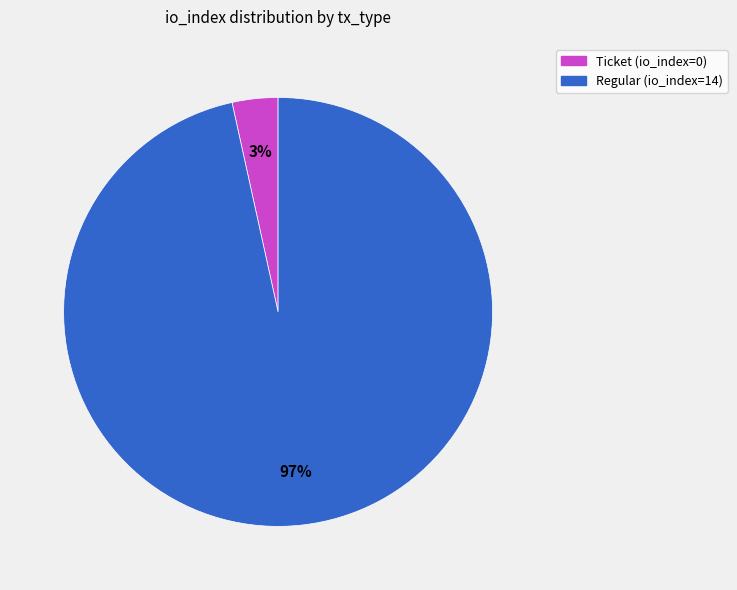

To the nearest percent, what is the average slice percentage?

50%